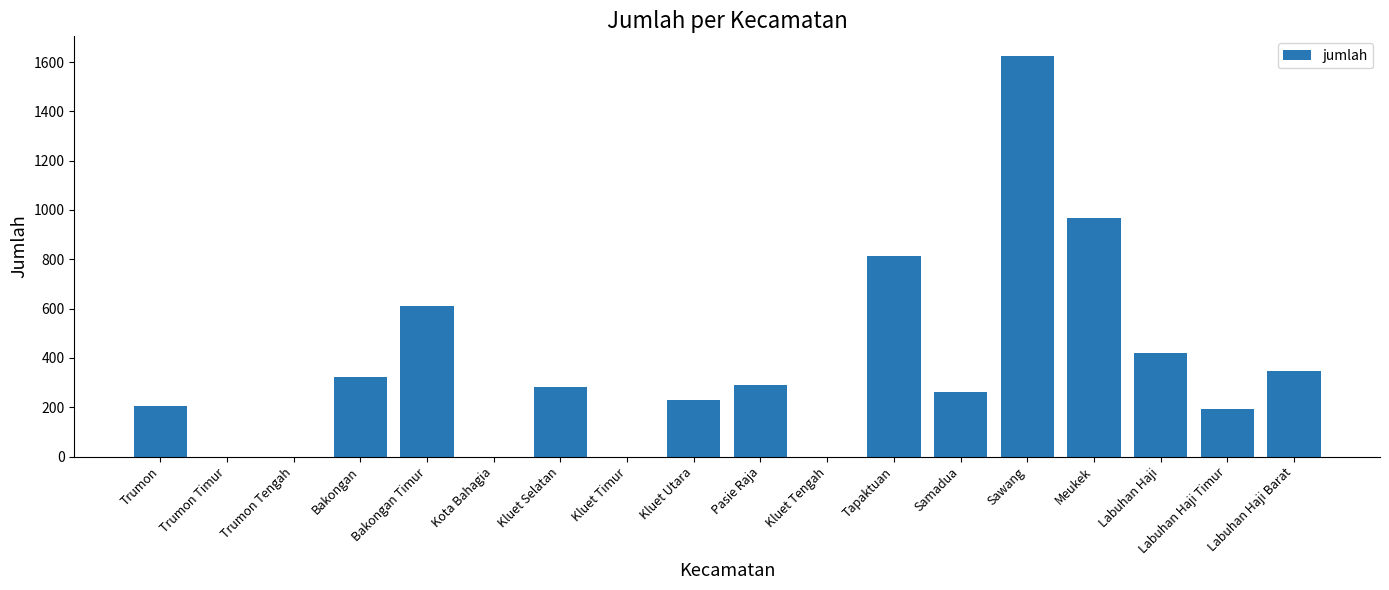

What is the change in value from Trumon Tengah to Kluet Selatan?

+281